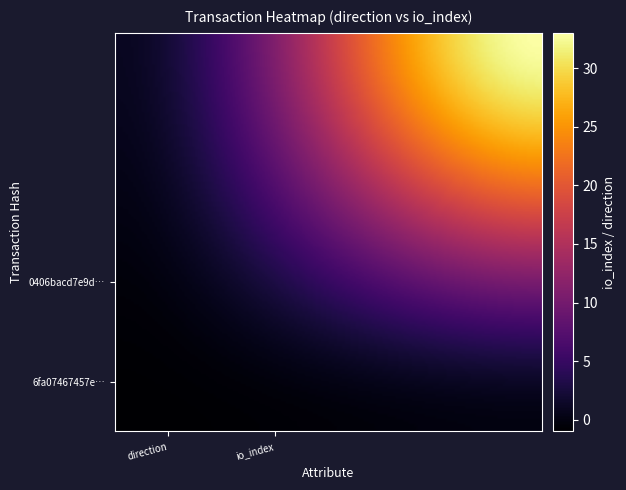

Which series has the largest total across all categories?

0406bacd7e9d222f7d2ad86506cc47158cd890c